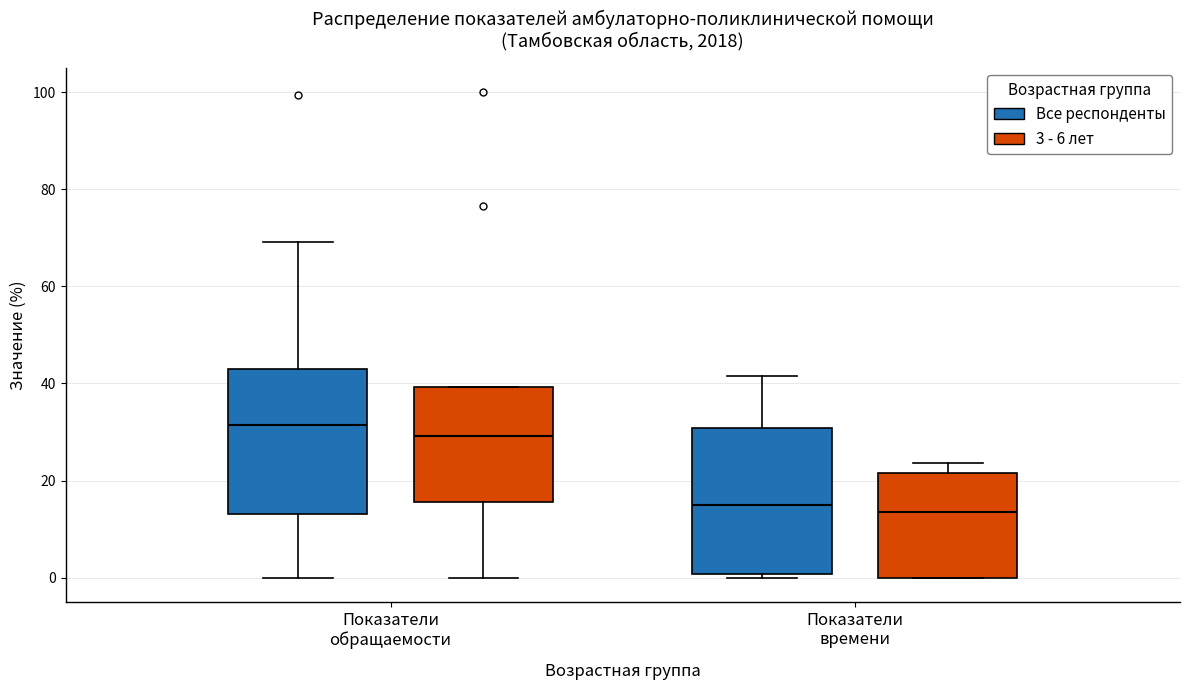

Where does the median line of the box for Показатели времени (3 - 6 лет) sit on the y-axis? The values are not printed on the chart, so give them approximately, as read against the axis.

14